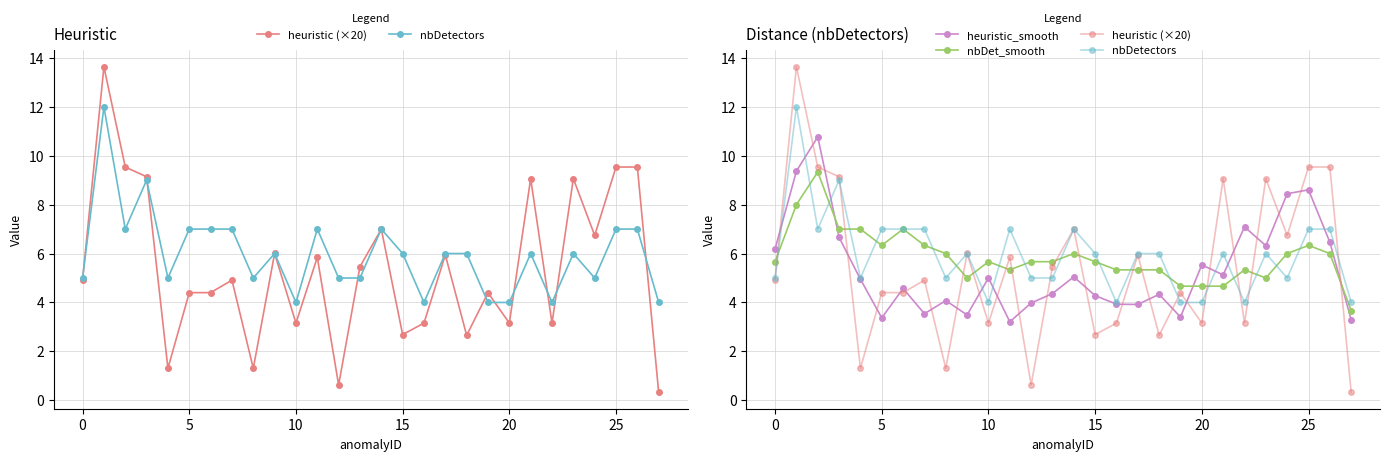

Rank the series at −5 from highest to lowest value.

heuristic_smooth, nbDet_smooth, nbDetectors, heuristic (×20)